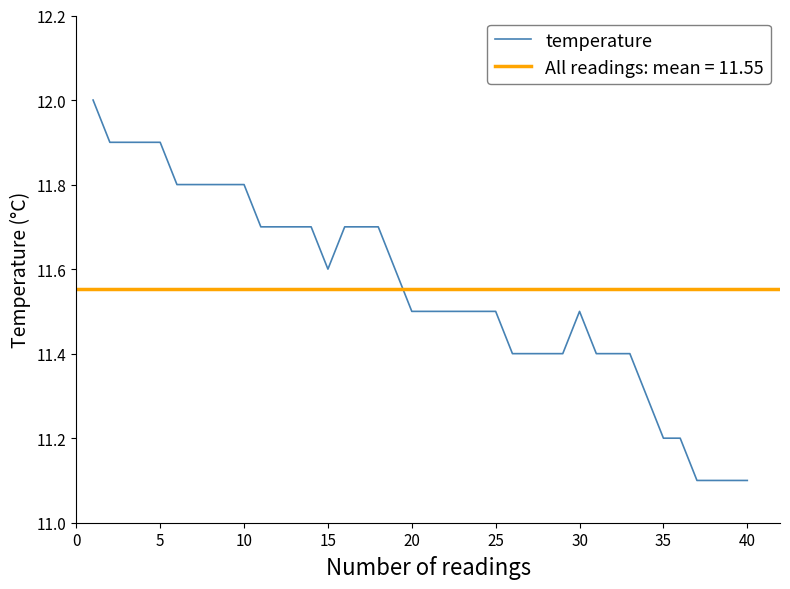

True or false: temperature has a value of 11.5 at 20.

True